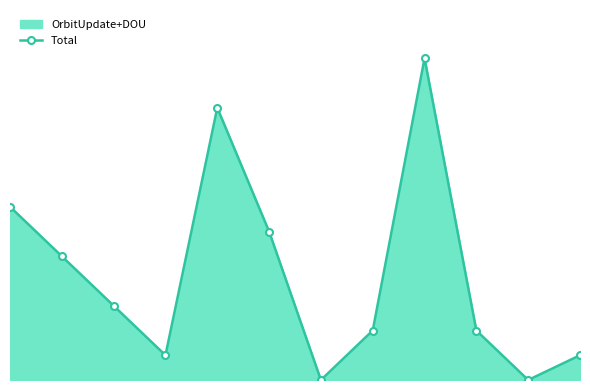

Does the chart display data point markers on the line(s)?

Yes